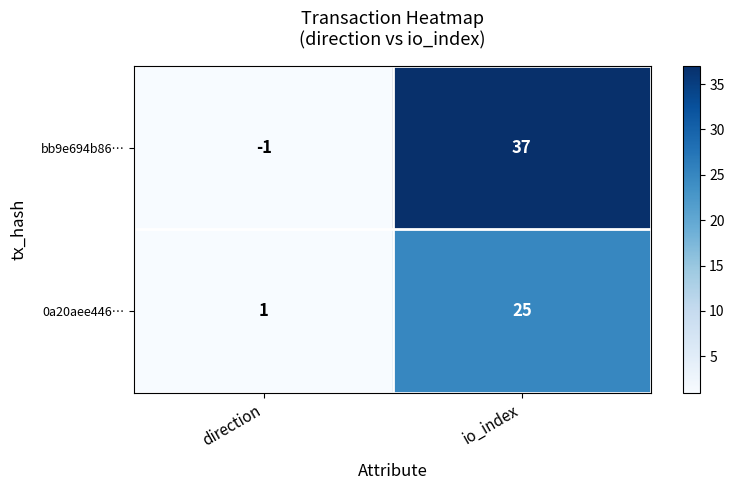

Is it true that 0a20aee446… equals 25 at io_index?

True